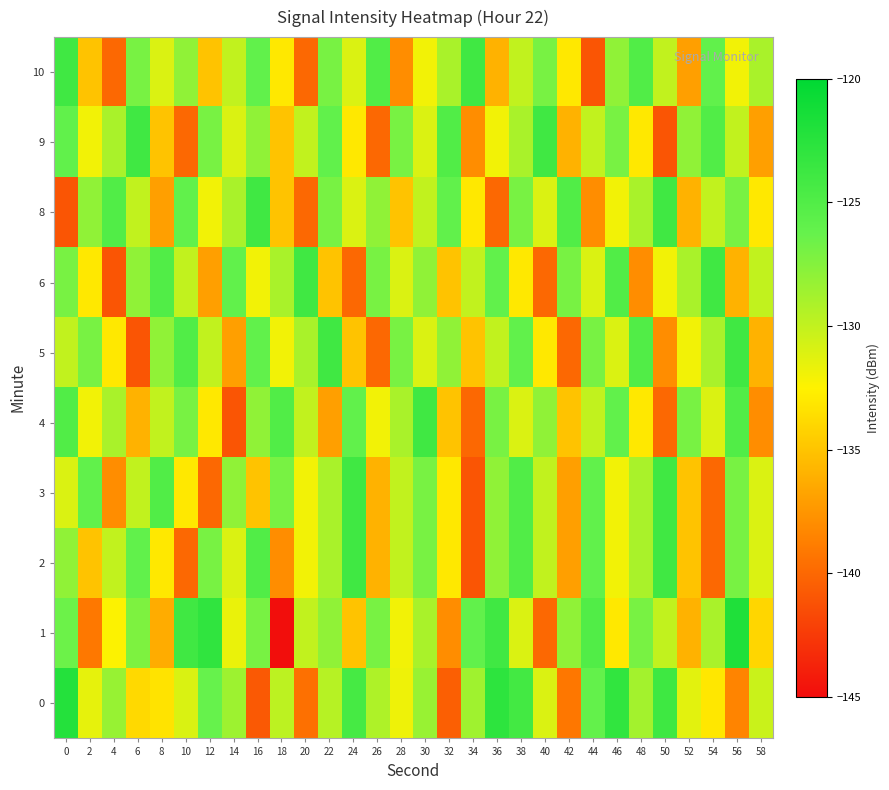

What is the greatest value displayed?

-122.0